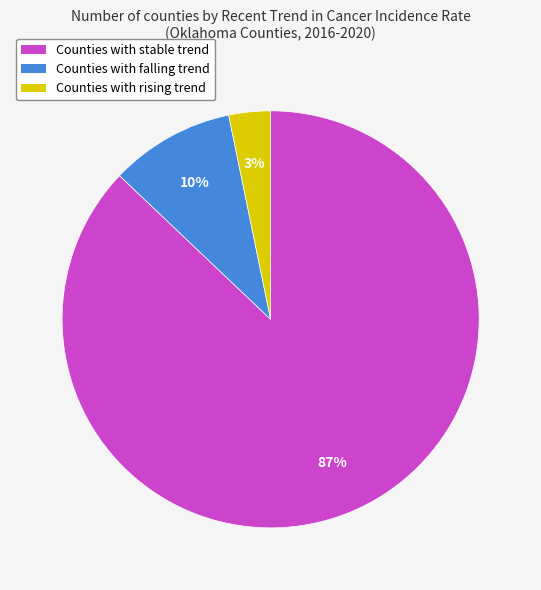

To the nearest percent, what is the difference between the largest and smallest slice percentages?

84%